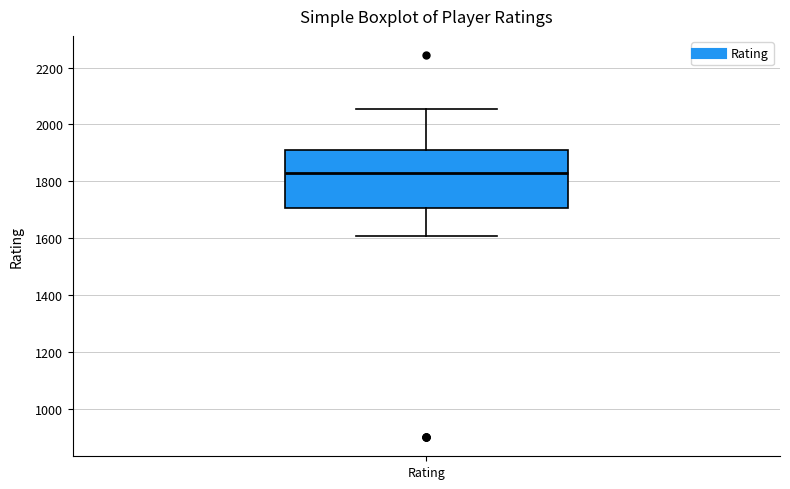

Read this box plot against the y-axis: the position of the median line, the range covered by the box, and the ends of both whiskers. The values are not printed on the chart, so give them approximately, as read against the axis.

median 1820, box 1700 to 1900, whiskers 1600 to 2060